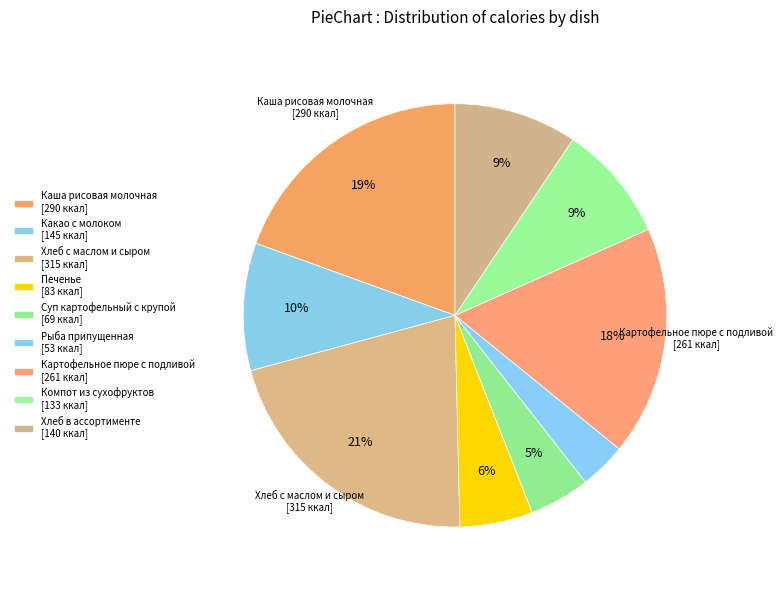

How many slices are in this pie chart?

9